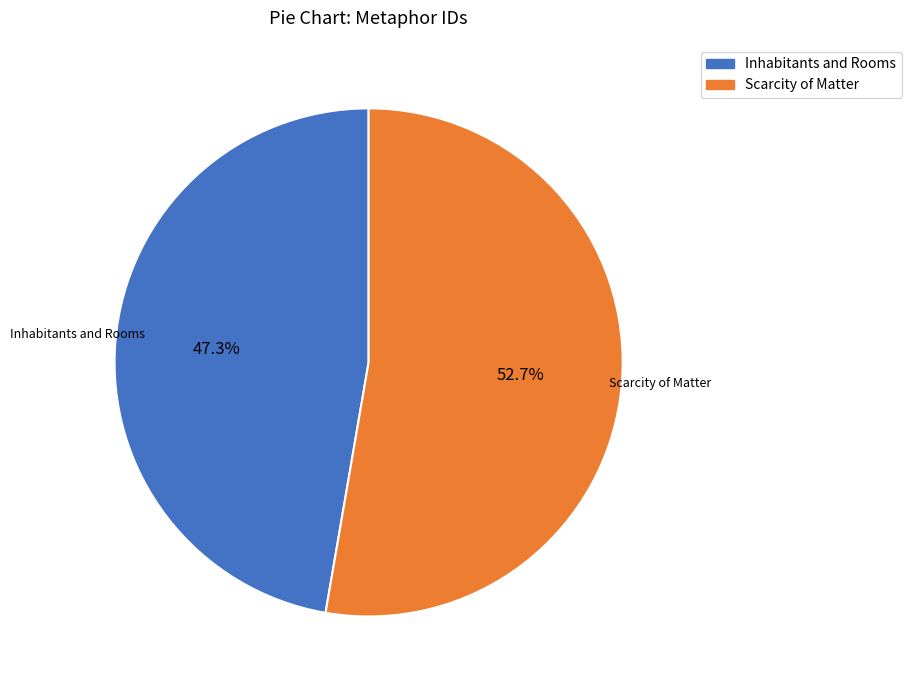

Does Scarcity of Matter represent more than half of the total?

Yes